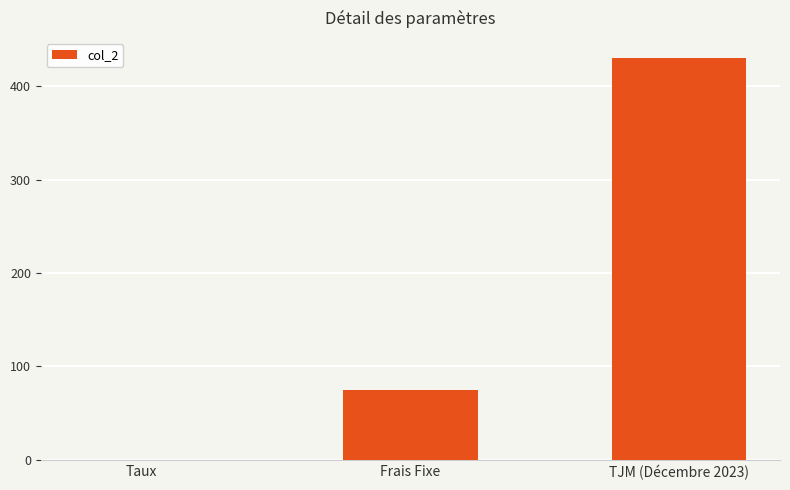

What is the sum of all values?

505.1